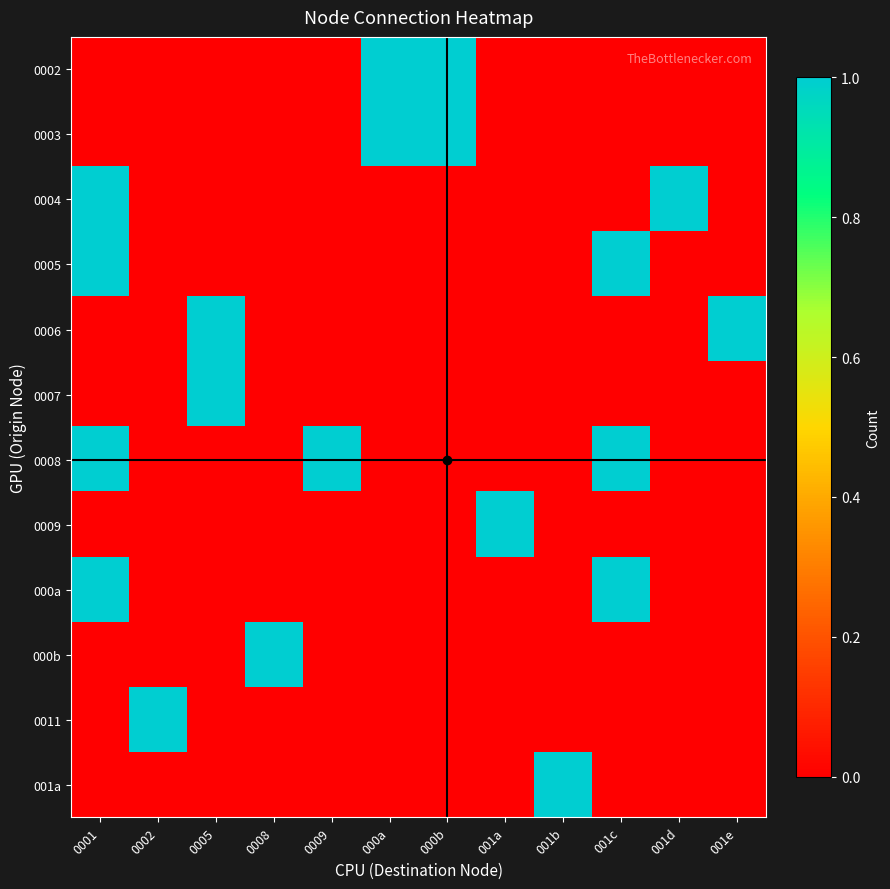

What is the spread (max minus min) of values at 001e?

1